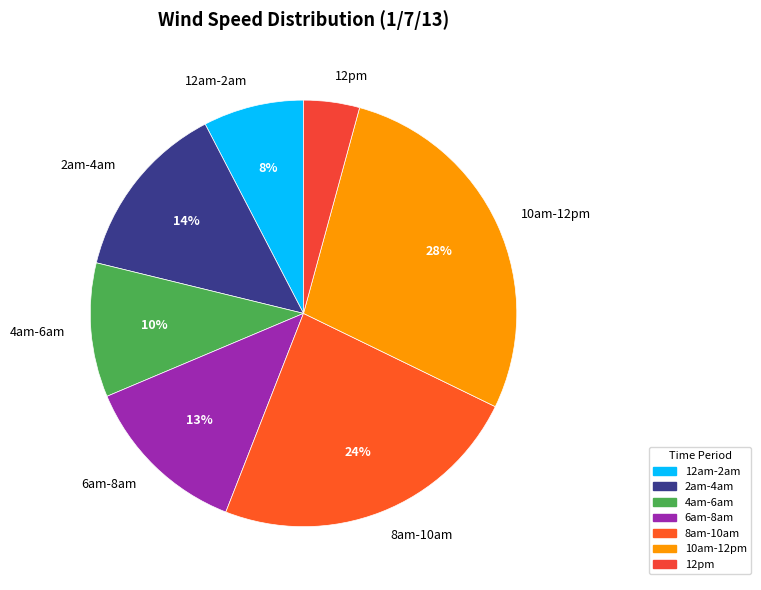

How many slices are in this pie chart?

7